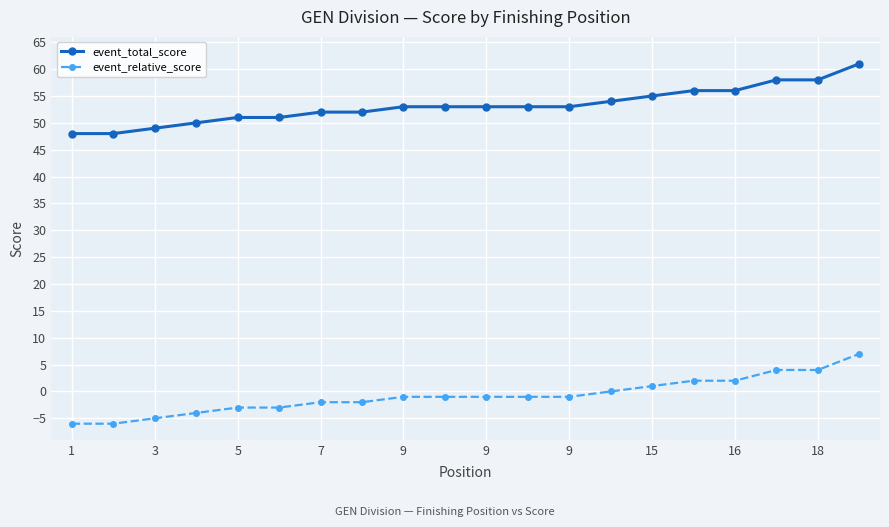

List the series in order of their peak value, lowest first.

event_relative_score, event_total_score